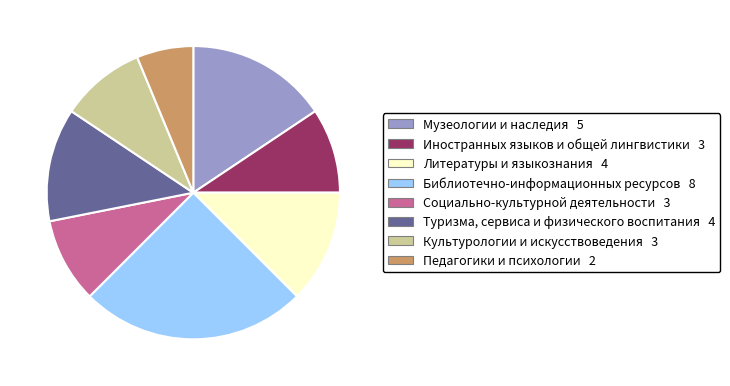

Is there a majority slice in this chart?

No